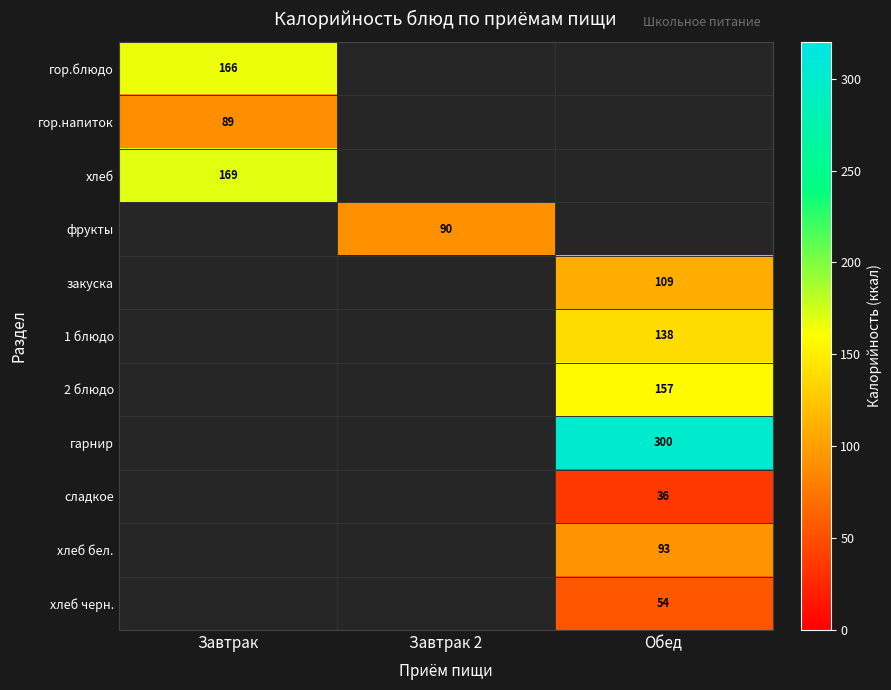

The фрукты series shows 18 at Завтрак 2. True or false?

False